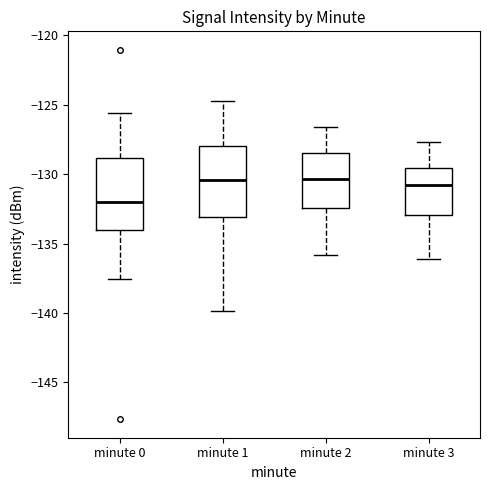

Where does the lower whisker of the box for minute 2 end on the y-axis? The values are not printed on the chart, so give them approximately, as read against the axis.

-136.0